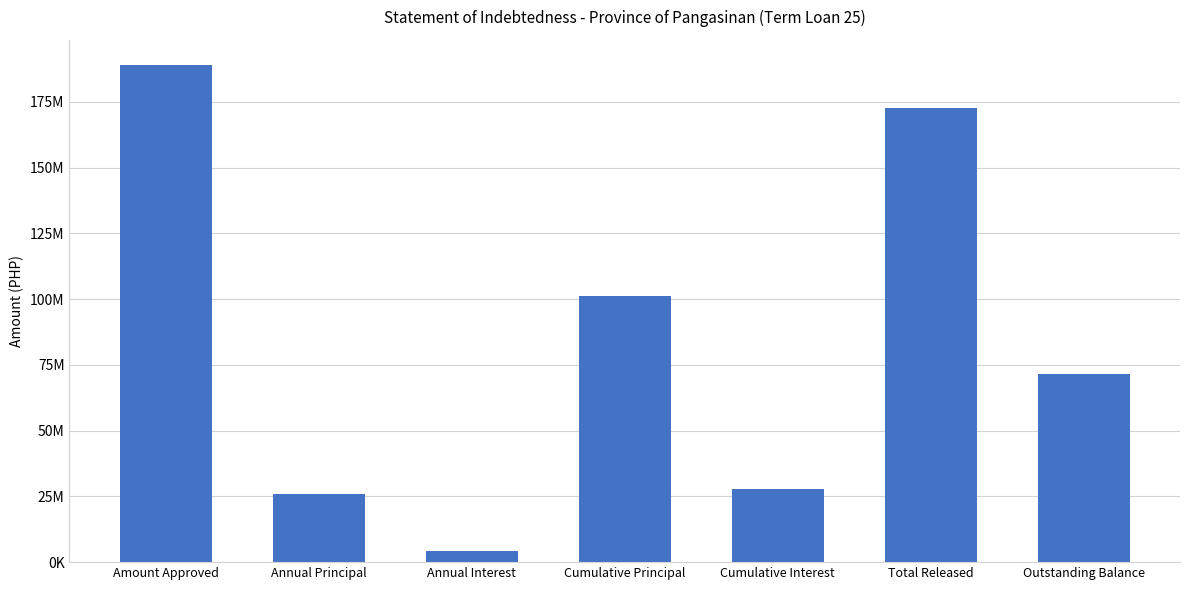

What is the label of the 2nd bar from the right?

Total Released